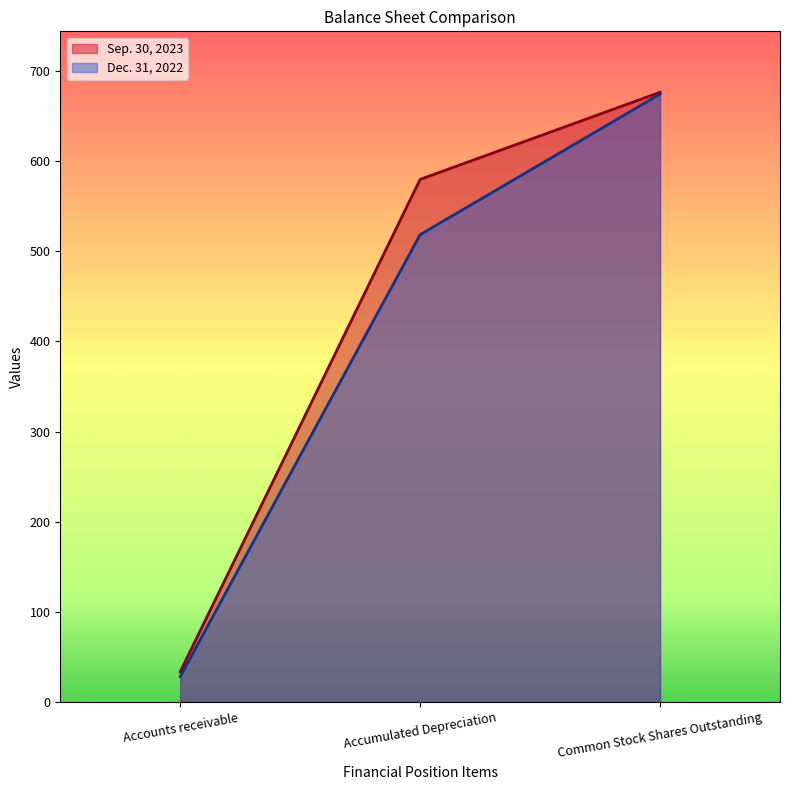

What is the sum of the Dec. 31, 2022 values at Accounts receivable and Accumulated Depreciation?

546.6